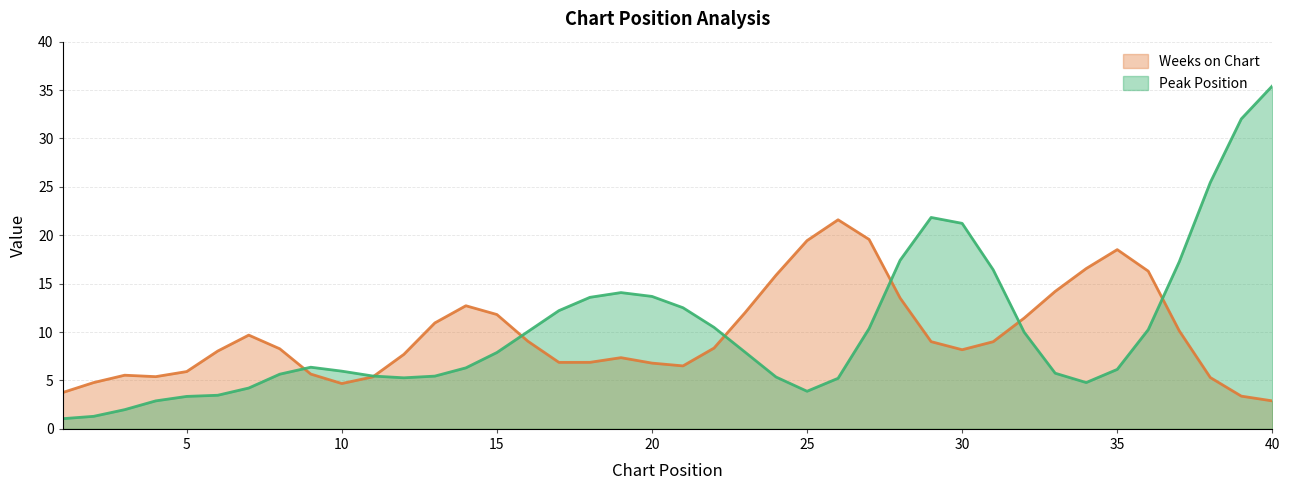

The Peak Position series shows 1.7 at 15. True or false?

False